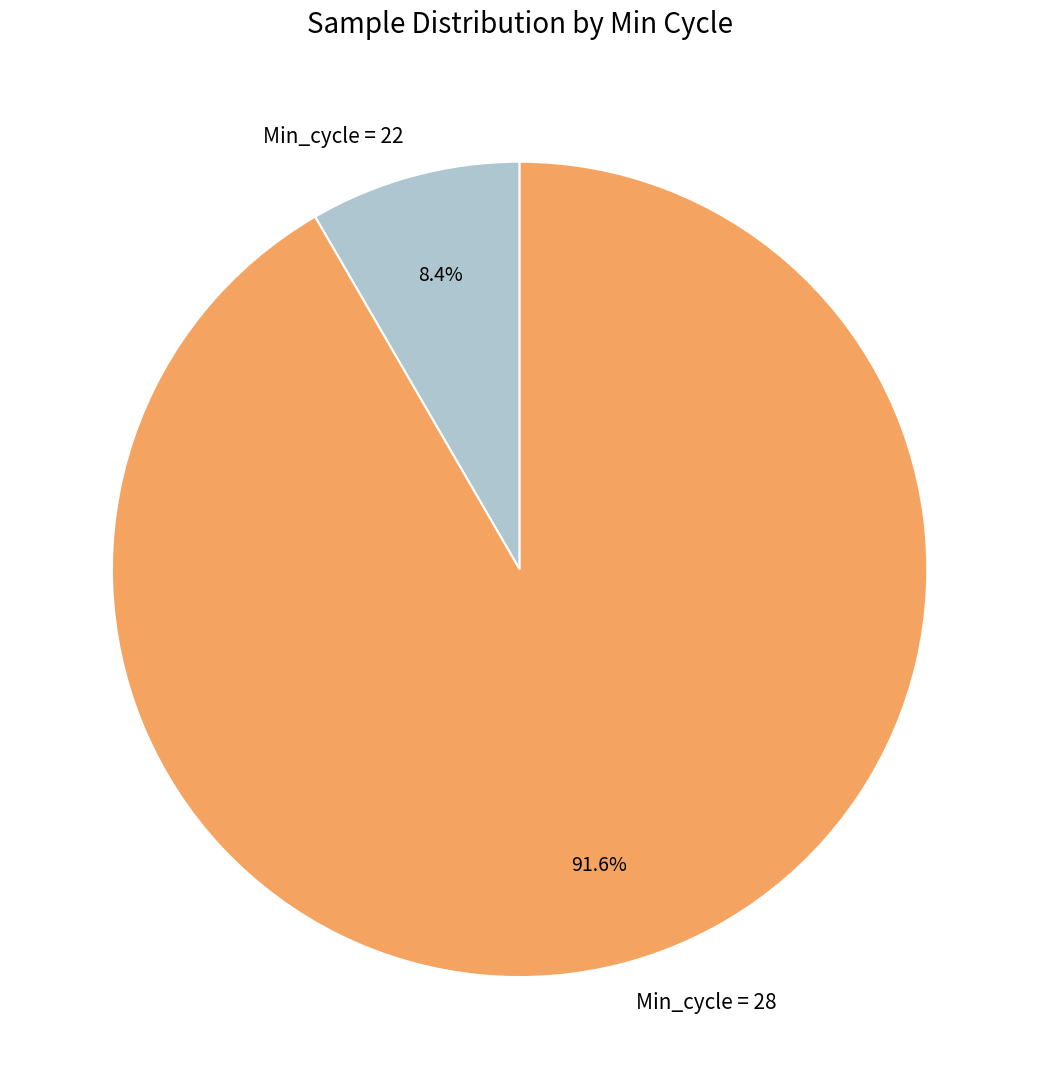

Is there any slice that represents more than half of the pie?

Yes